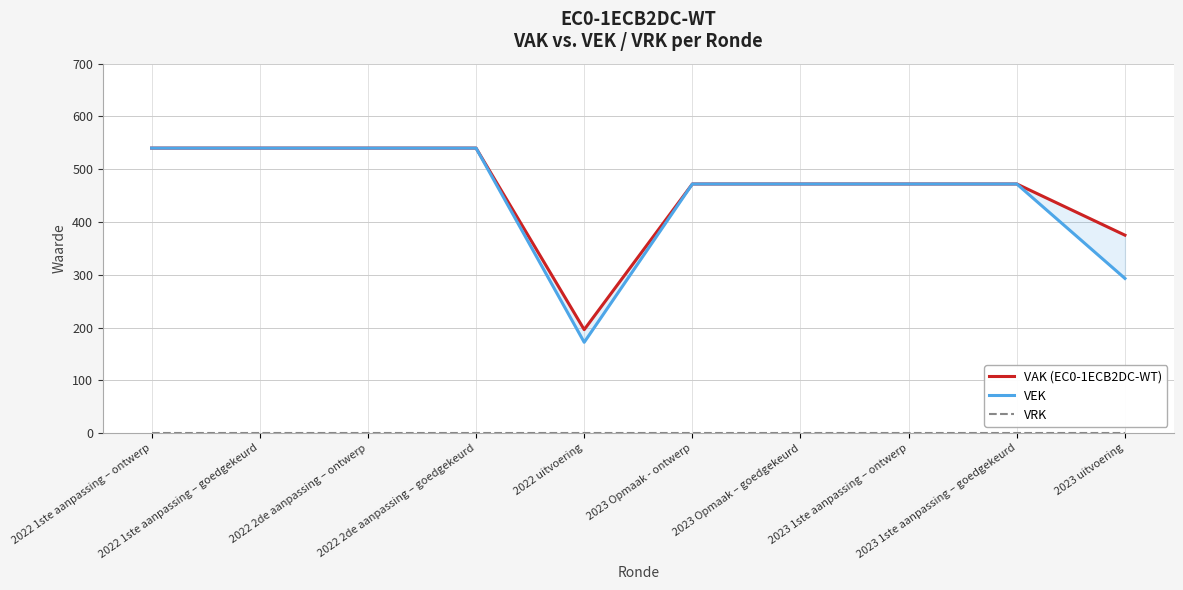

How many lines are shown in the chart?

3